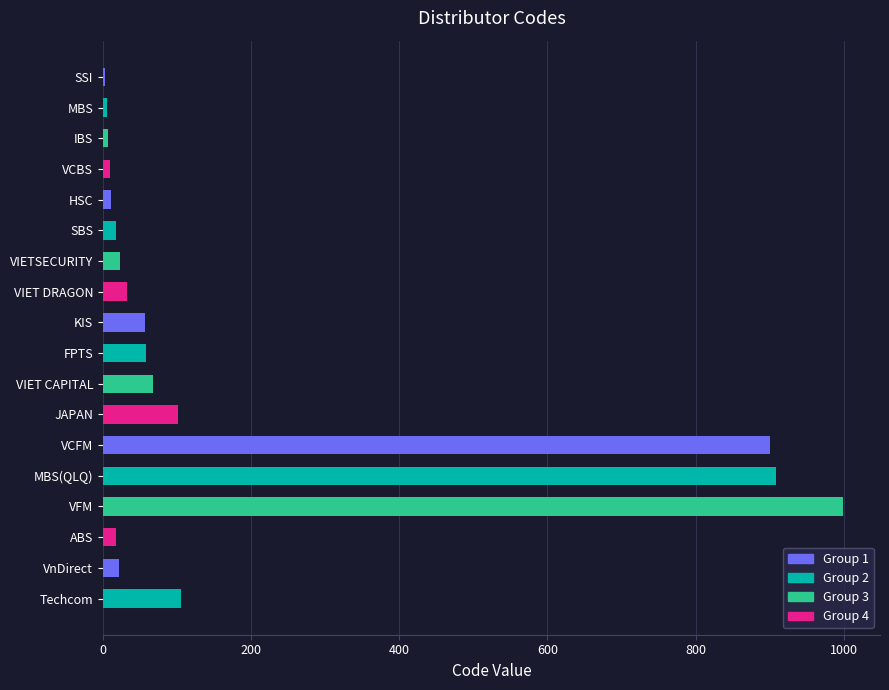

Is it true that the value at VnDirect is 21?

True